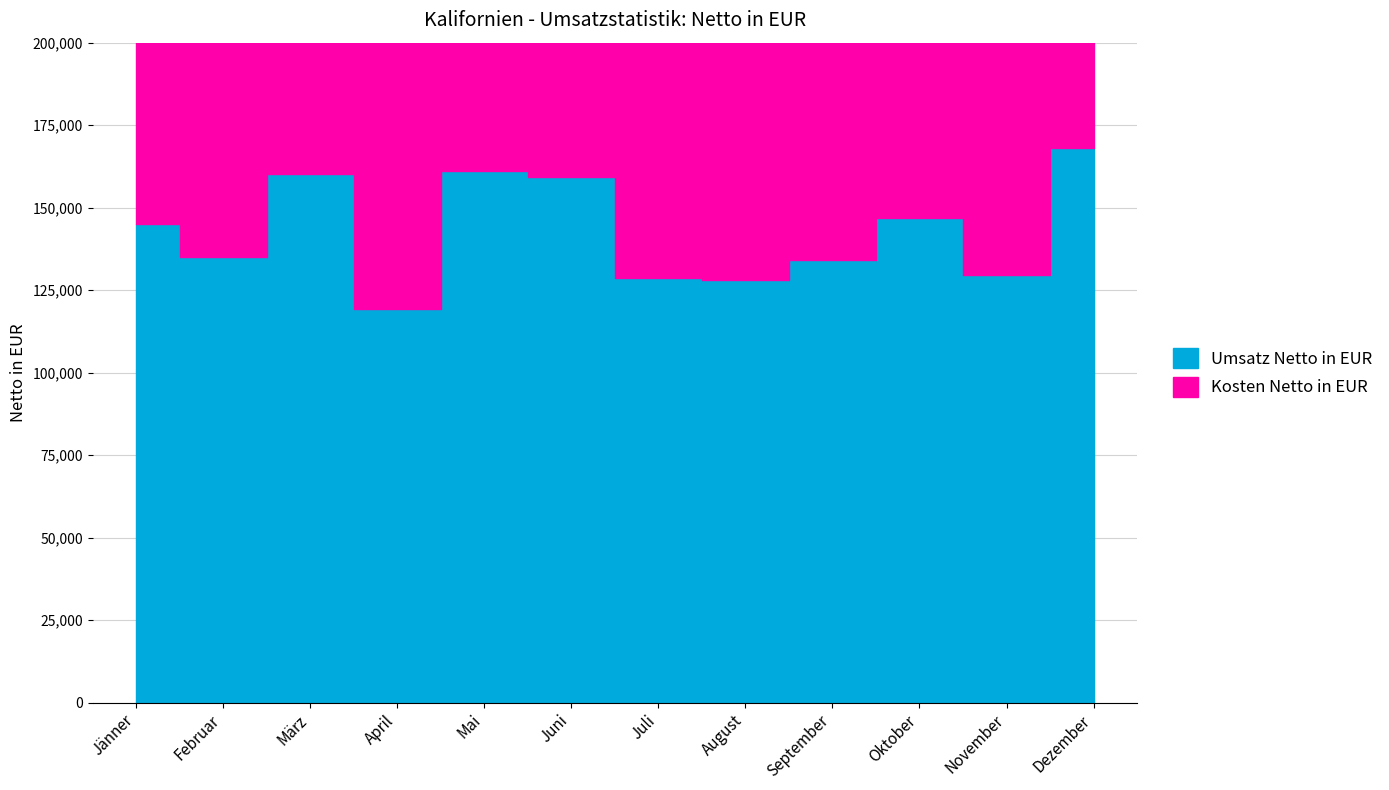

How many interior local valleys (lower than both neighbors) does the data have?

4